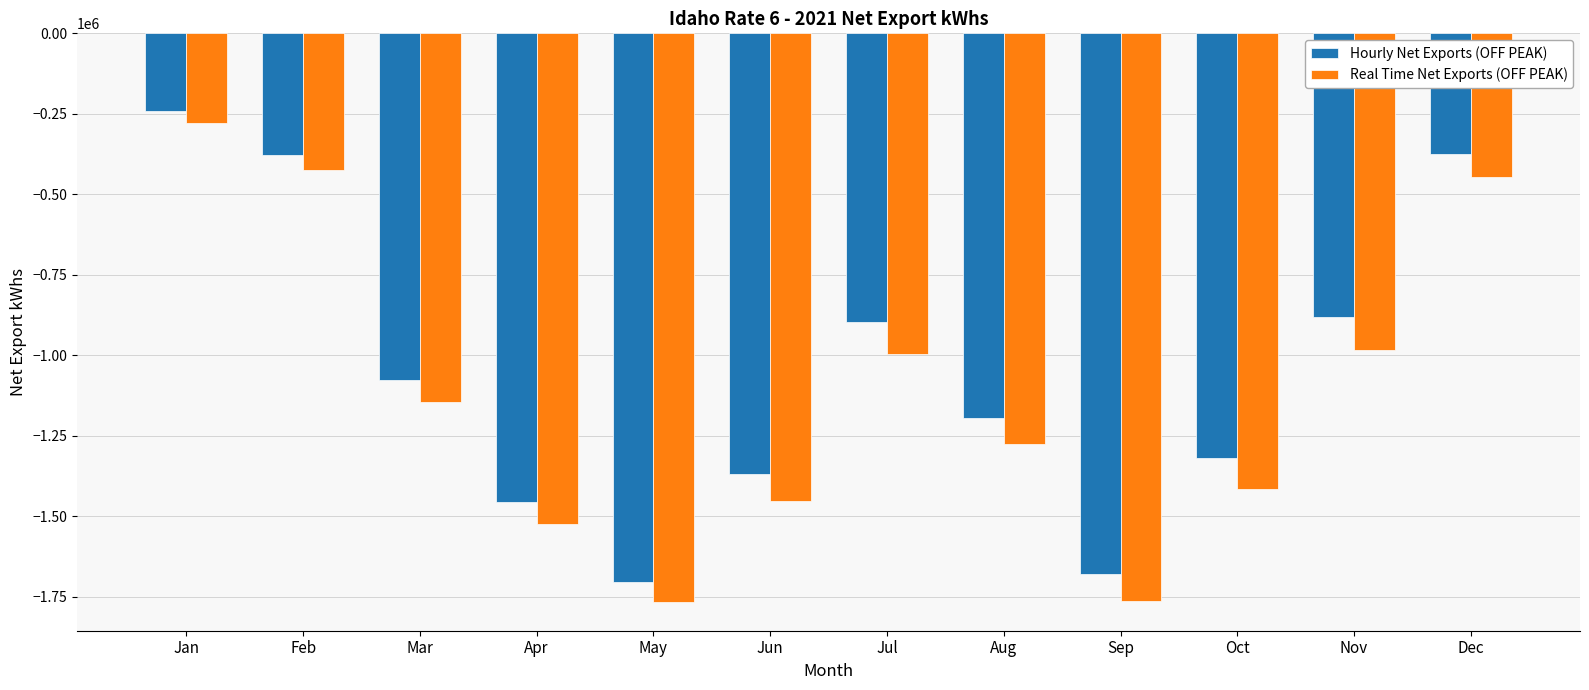

At which label is Hourly Net Exports (OFF PEAK) closest to -972257?

Jul